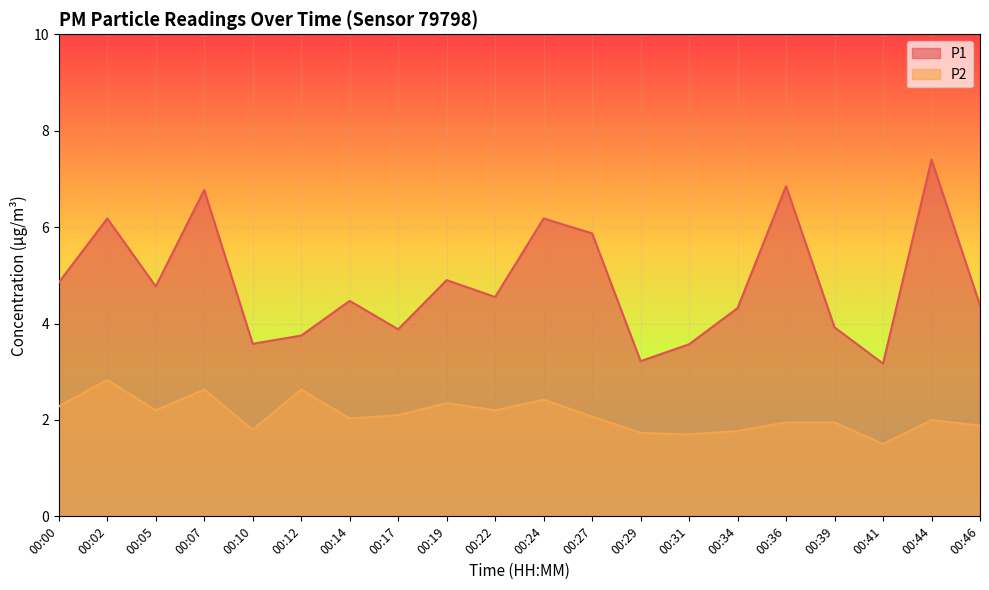

Which series has the largest range (max minus min)?

P1